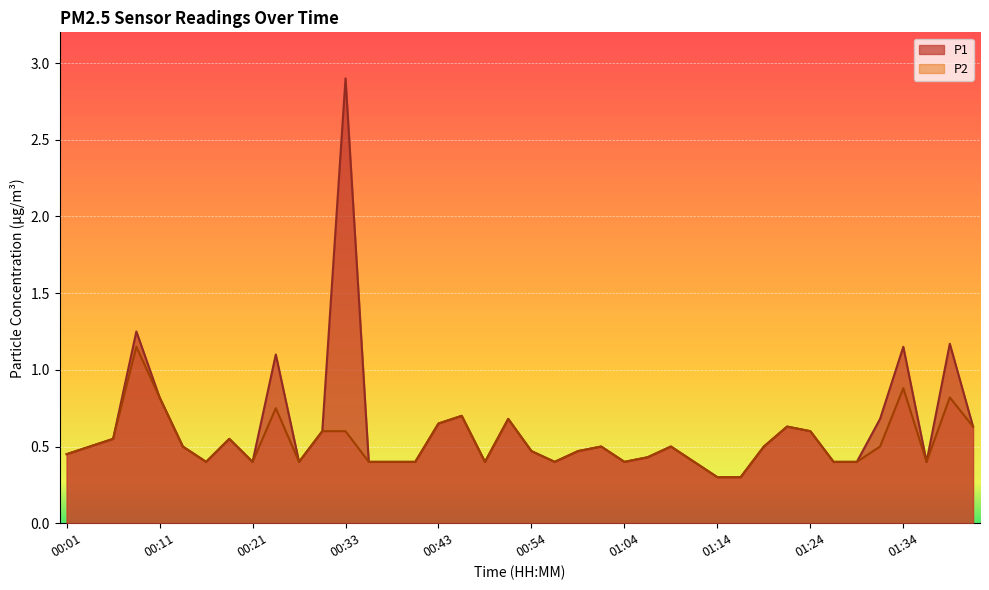

Reading left to right, list all the values displayed in this chart.

P1: 0.5	0.5	0.6	1.2	0.8	0.5	0.4	0.6	0.4	1.1	0.4	0.6	2.9	0.4	0.4	0.4	0.7	0.7	0.4	0.7	0.5	0.4	0.5	0.5	0.4	0.4	0.5	0.4	0.3	0.3	0.5	0.6	0.6	0.4	0.4	0.7	1.1	0.4	1.2	0.6
P2: 0.5	0.5	0.6	1.1	0.8	0.5	0.4	0.6	0.4	0.8	0.4	0.6	0.6	0.4	0.4	0.4	0.7	0.7	0.4	0.7	0.5	0.4	0.5	0.5	0.4	0.4	0.5	0.4	0.3	0.3	0.5	0.6	0.6	0.4	0.4	0.5	0.9	0.4	0.8	0.6